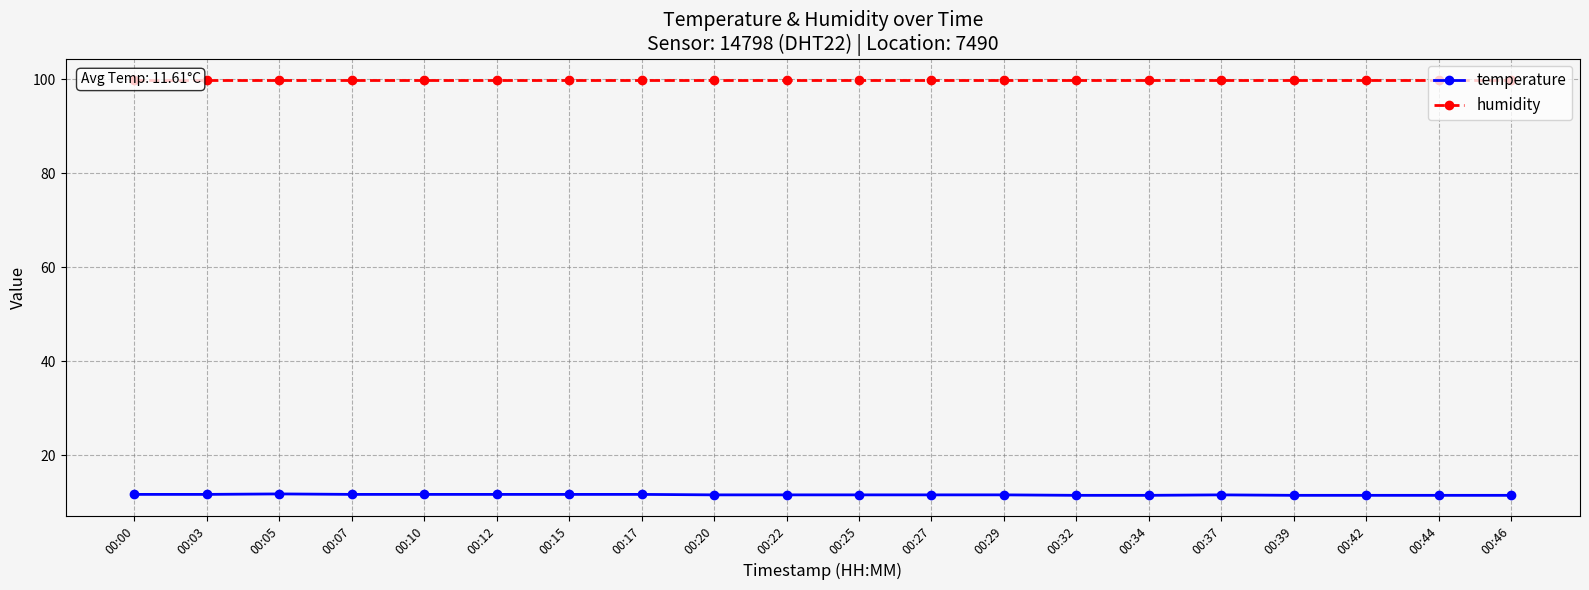

Rank the series by their maximum value, from highest to lowest.

humidity, temperature